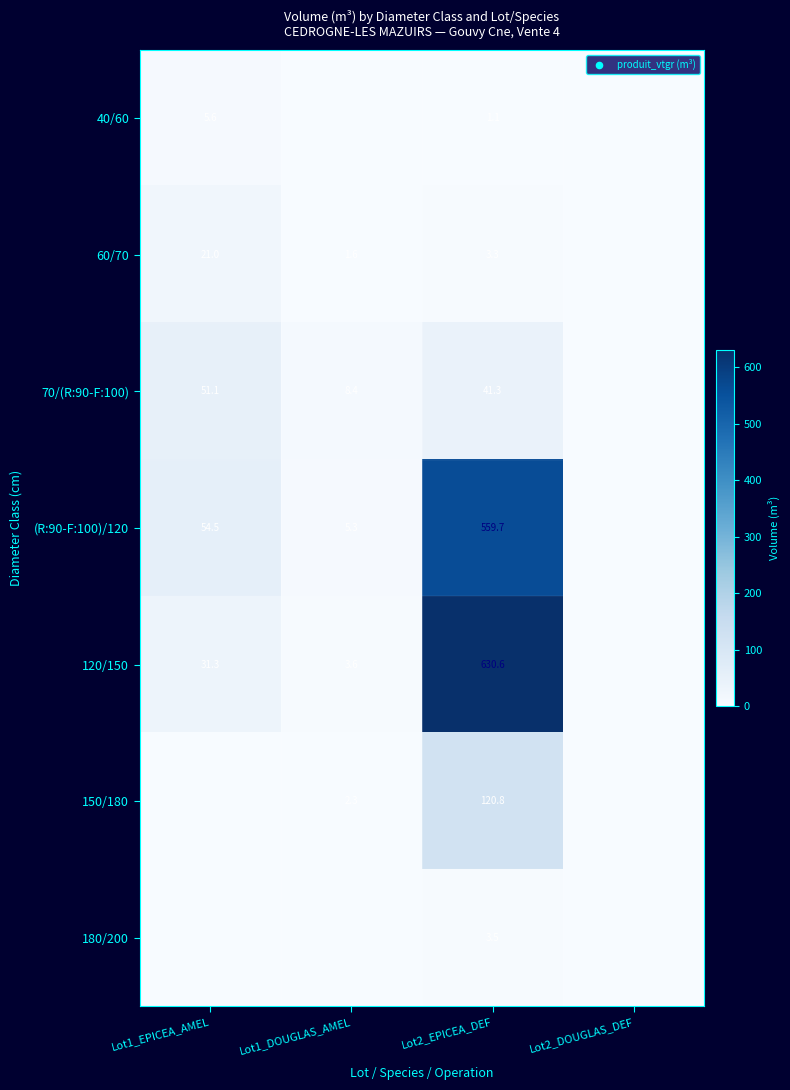

What is the sum of the (R:90-F:100)/120 values at Lot2_EPICEA_DEF and Lot1_DOUGLAS_AMEL?

565.0